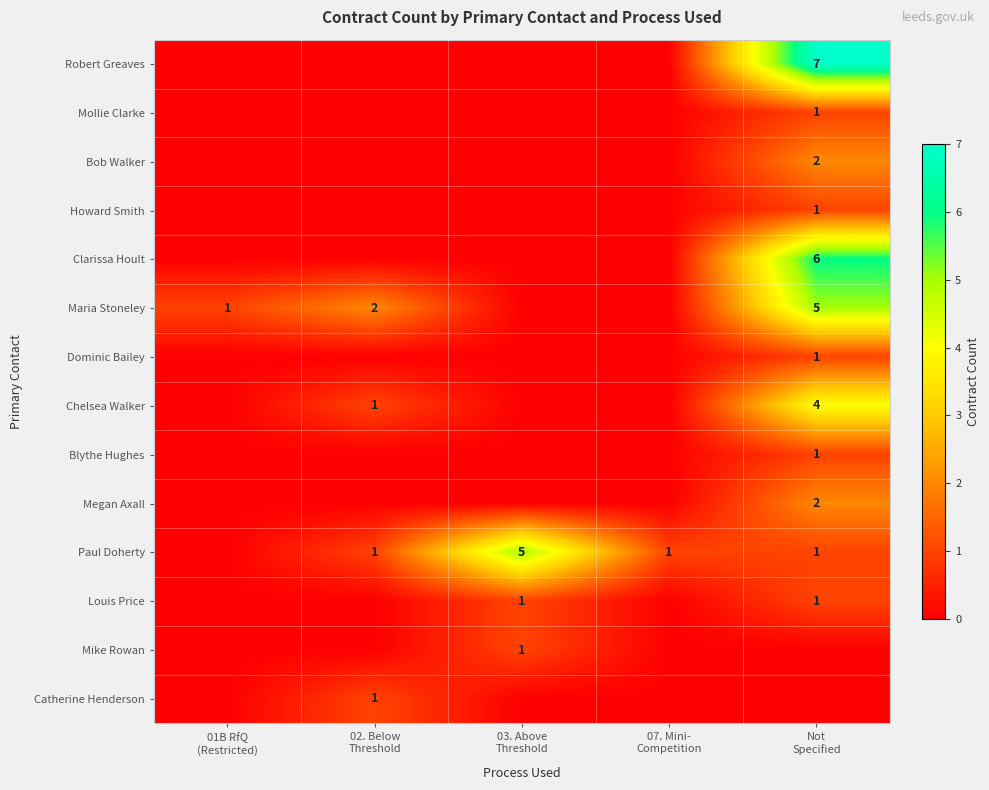

At which label does Blythe Hughes reach its peak?

Not Specified